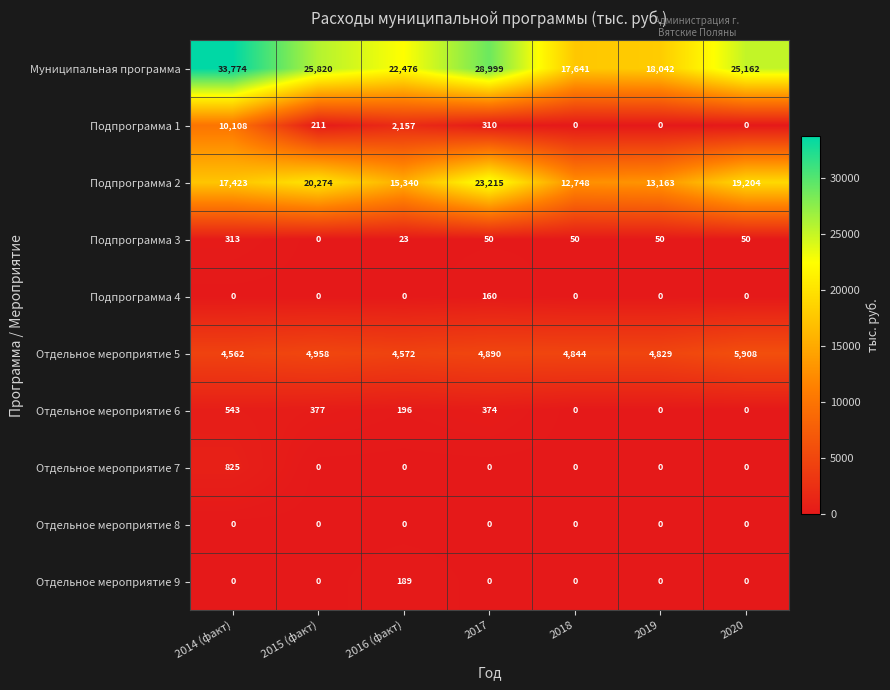

True or false: Отдельное мероприятие 7 has a value of 411 at 2014 (факт).

False